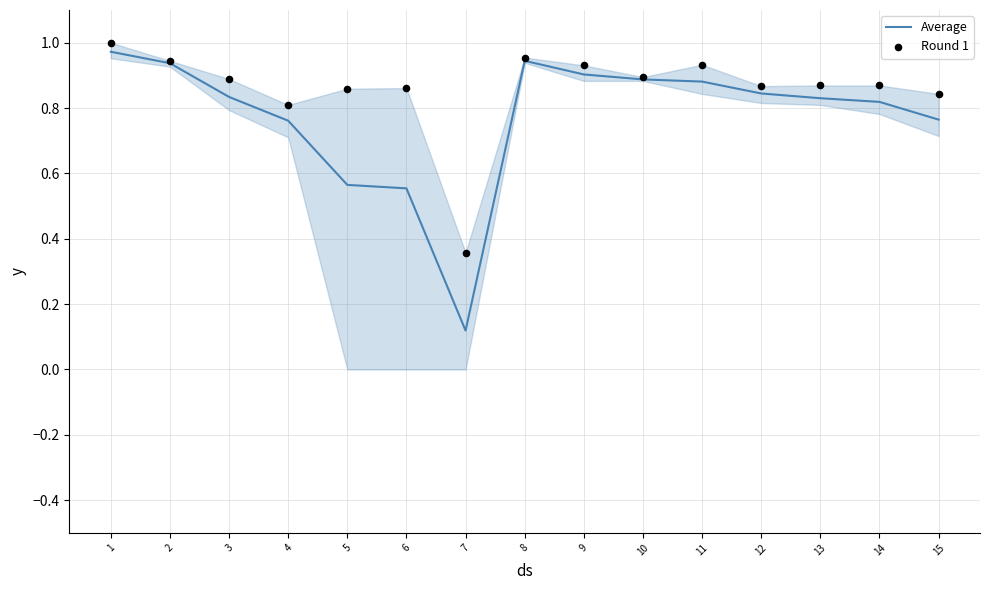

Which series reaches the minimum Y coordinate?

Average